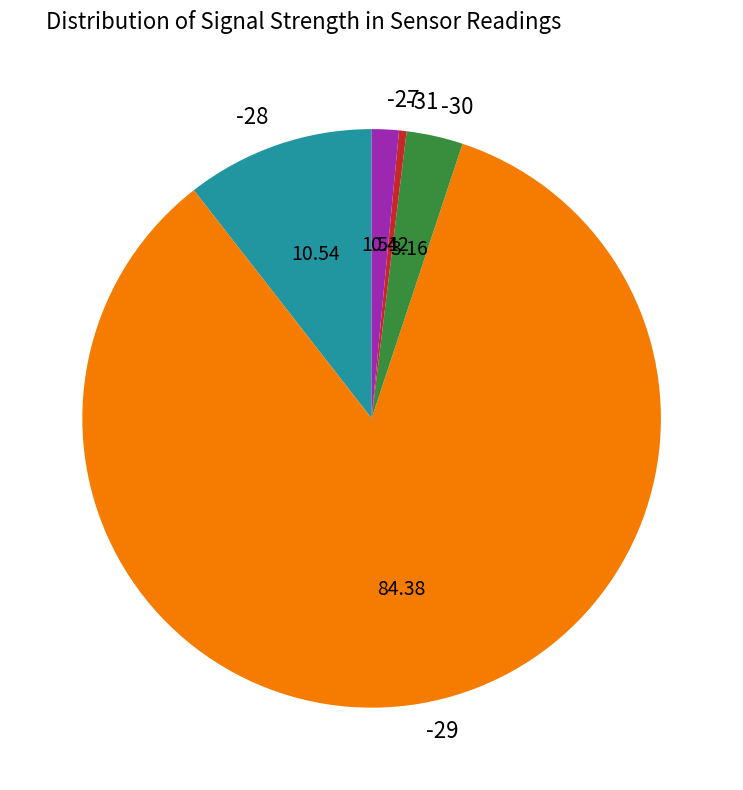

Does any single category account for the majority?

Yes